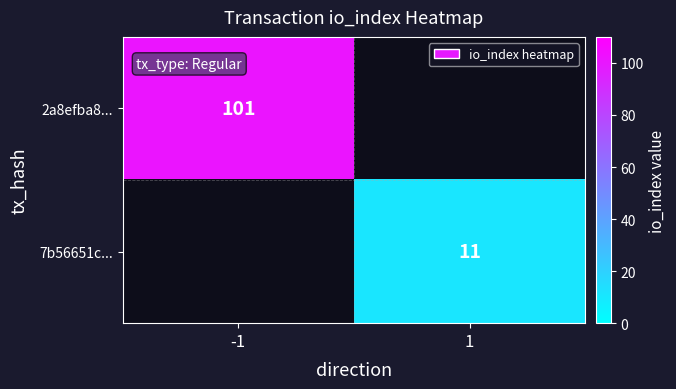

True or false: 7b56651c... has a value of 17 at 1.

False